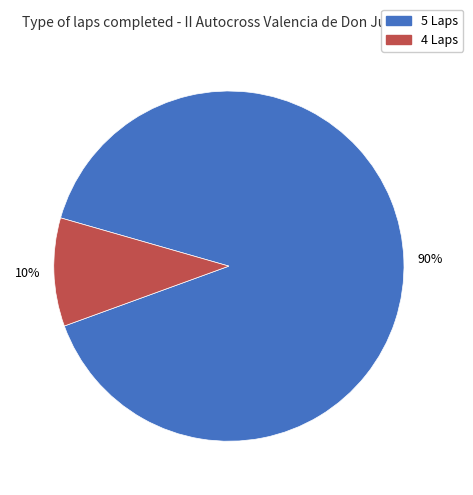

Does any single category account for the majority?

Yes